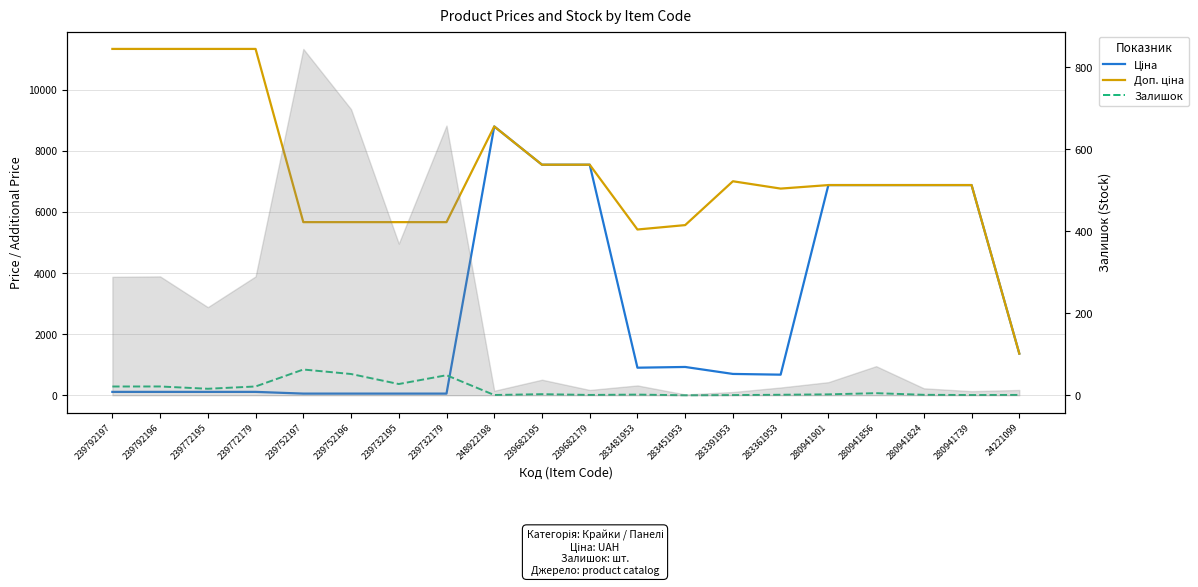

What is the difference between the highest and lowest values at 239792197?

11220.7